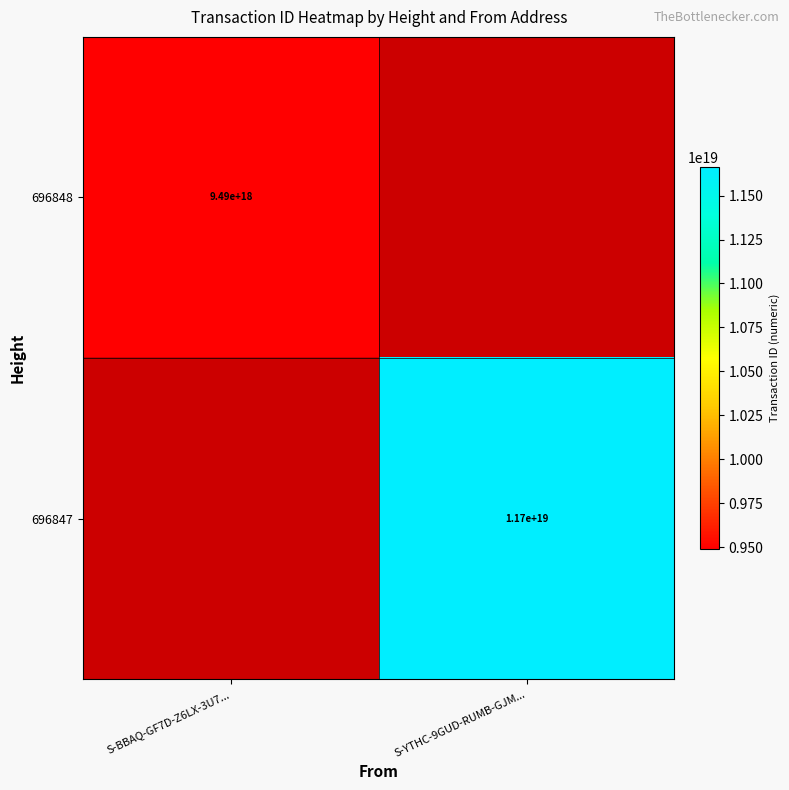

Is it true that 696847 equals 11700000000000000000 at S-YTHC-9GUD-RUMB-GJM...?

True